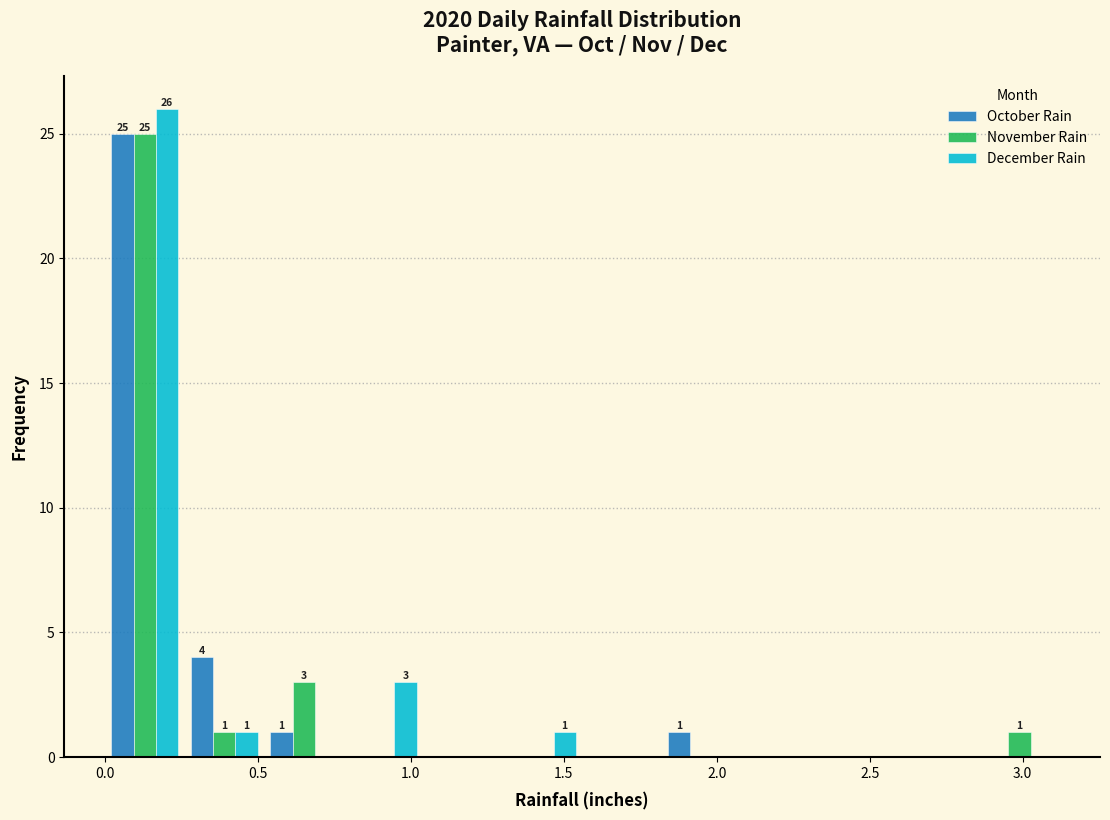

In the December Rain series, which range on the x-axis has the tallest bar?

0.00 to 0.26